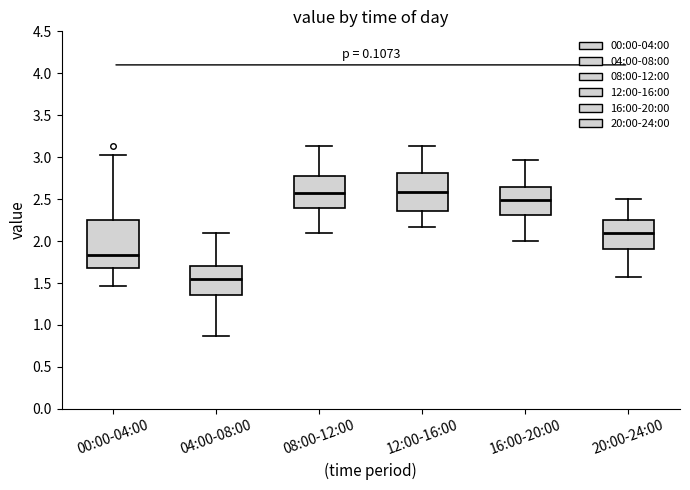

Where does the upper whisker of the box for 20:00-24:00 end on the y-axis? The values are not printed on the chart, so give them approximately, as read against the axis.

2.50